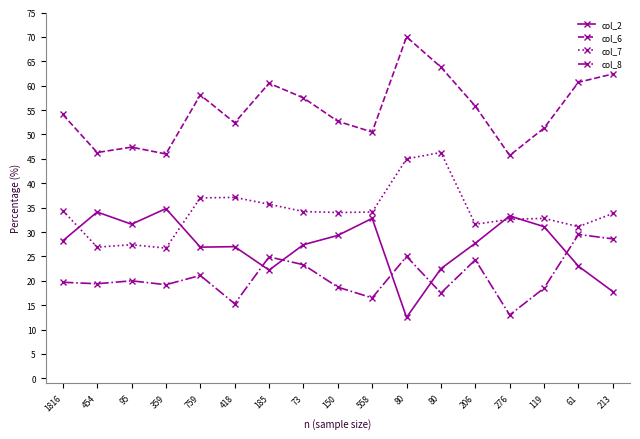

What is the sum of the col_2 values at 80 and 206?

40.2